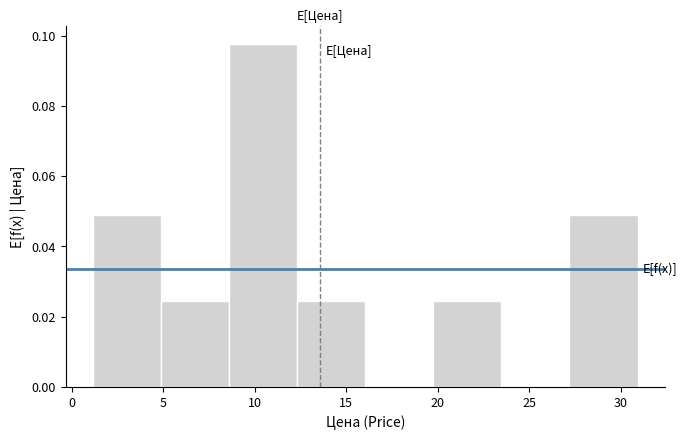

What is the height of the bar covering 20.0 to 23.5 on the x-axis? Neither the bar edges nor the heights are printed on the chart, so give them approximately, as read against the axes.

0.024